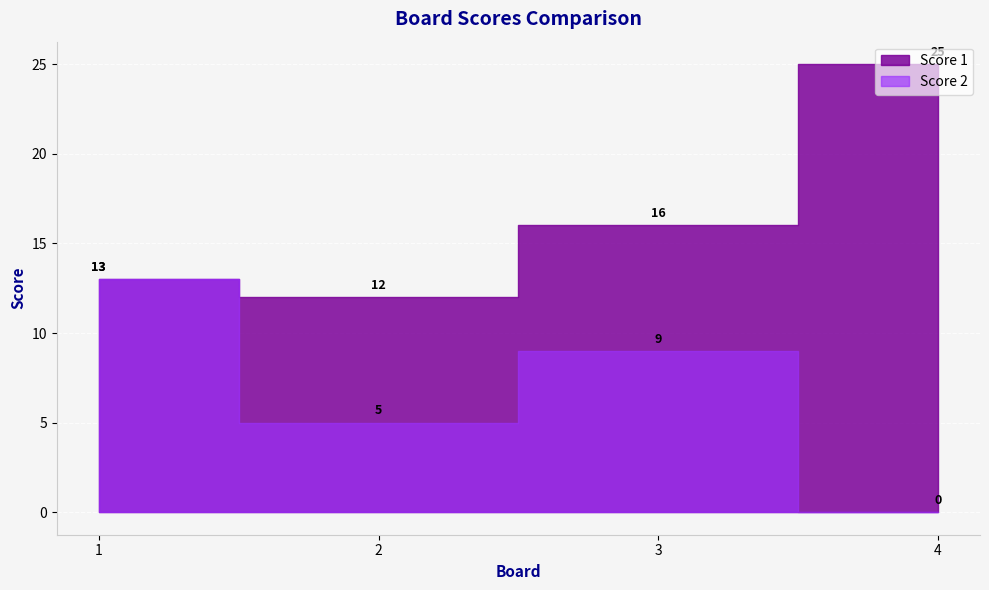

Which series has the largest total across all categories?

Score 1